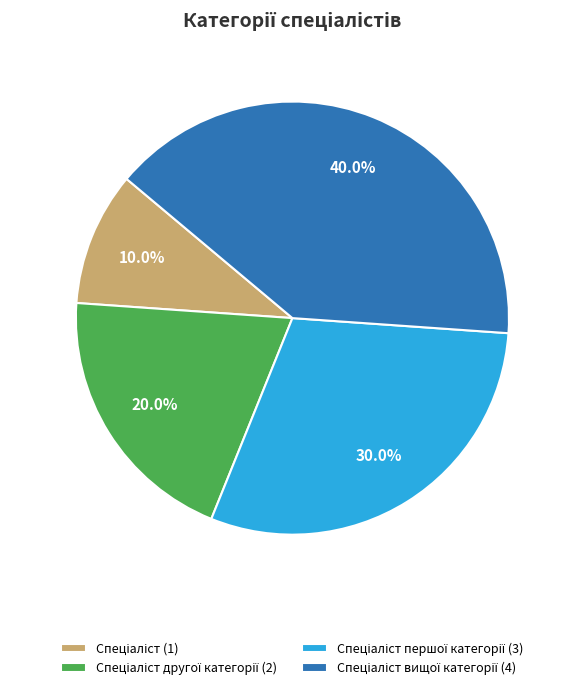

Is there any slice that represents more than half of the pie?

No